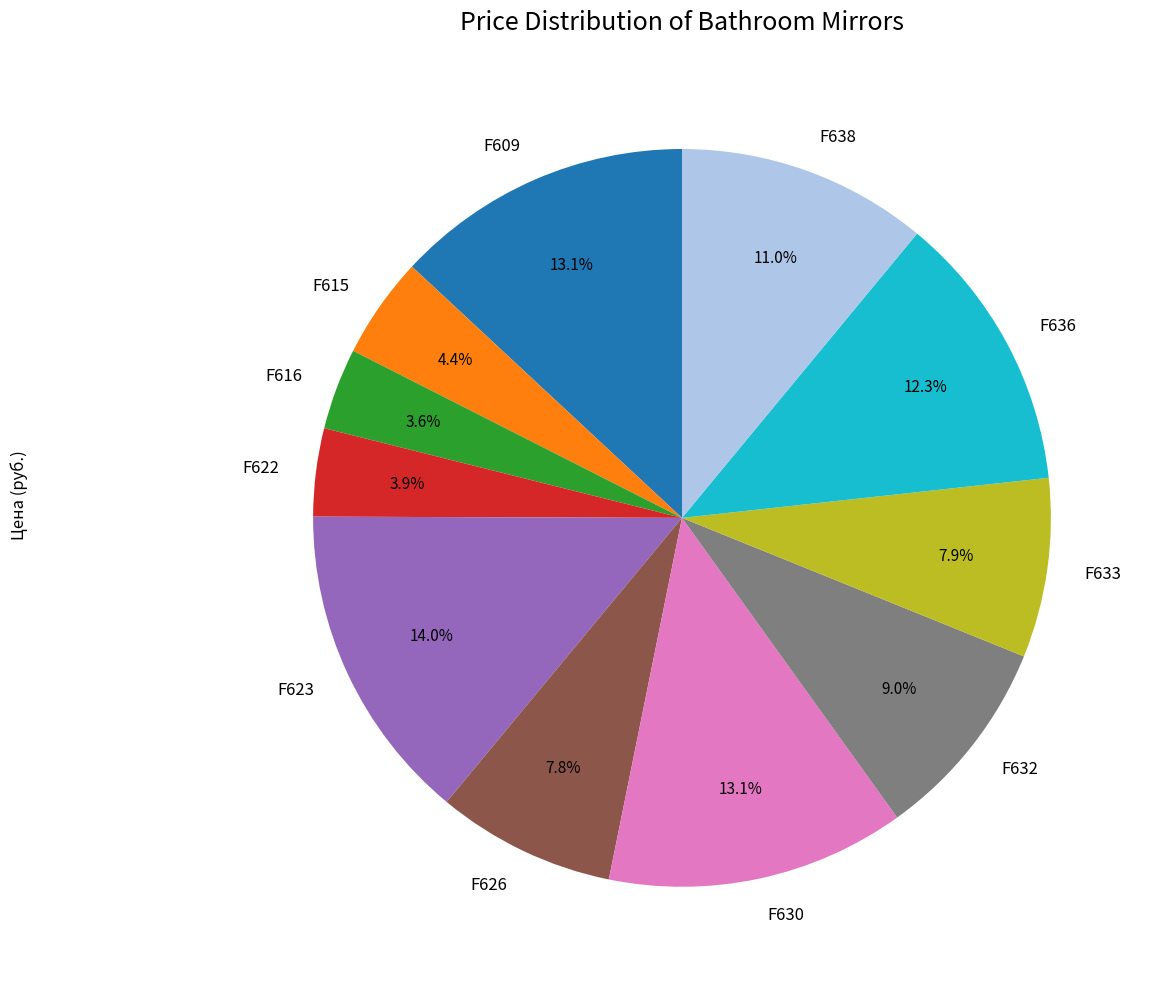

True or false: F622 accounts for 4% of the total.

True